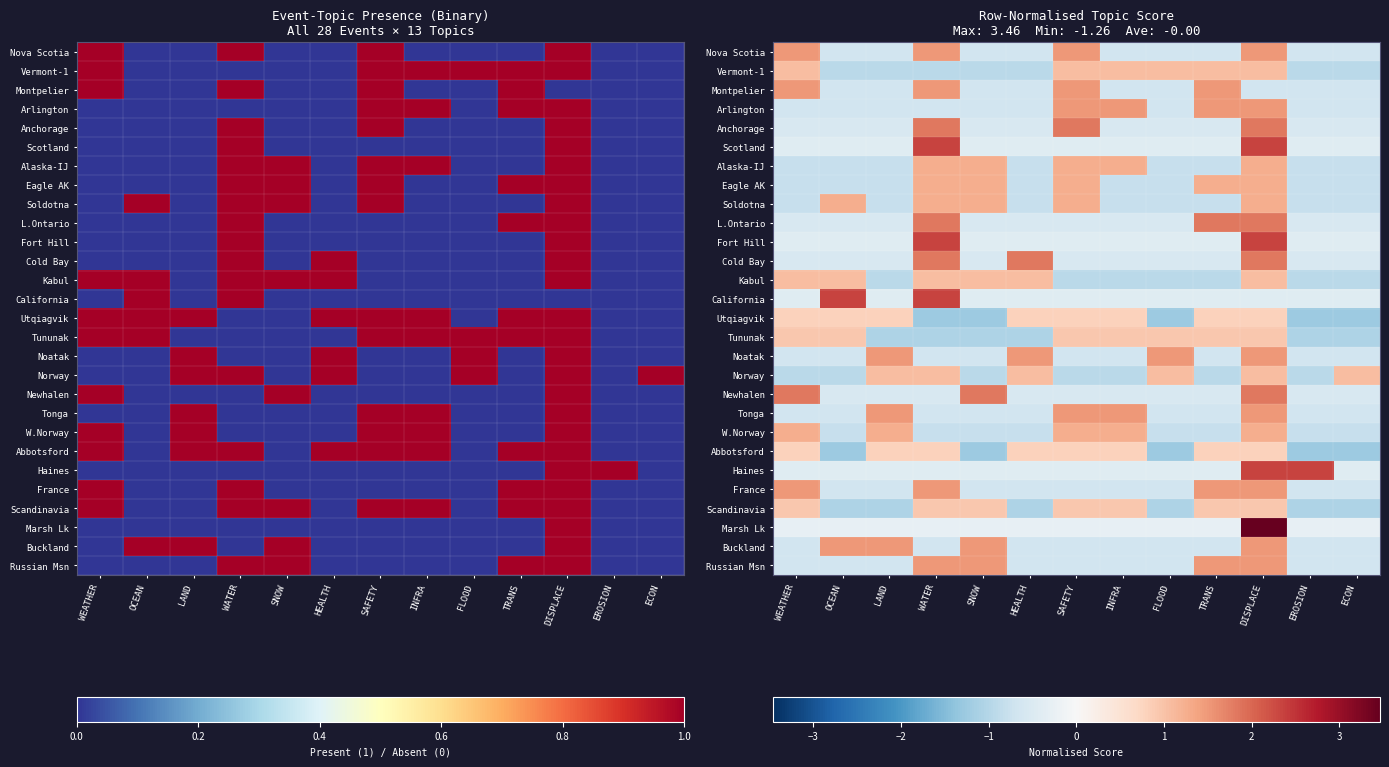

Count the number of data series in this chart.

28